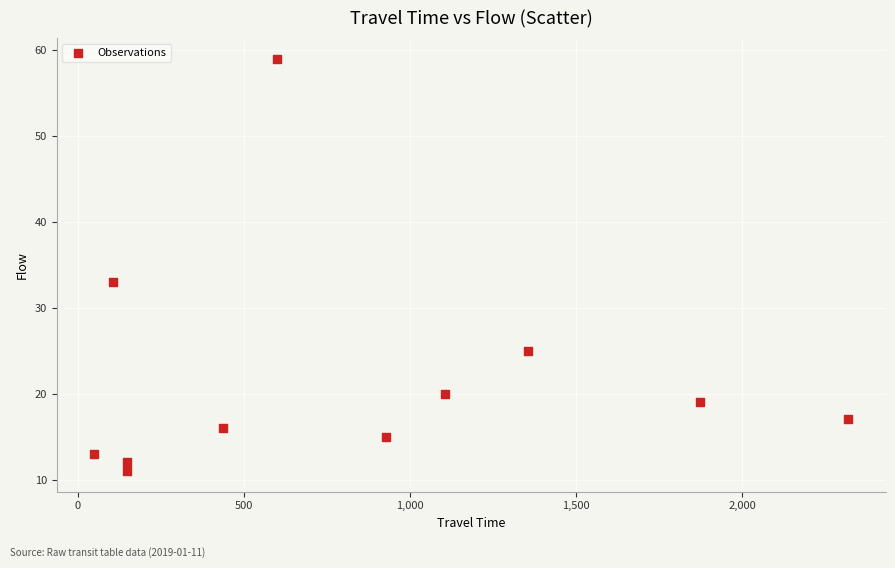

What Y value in the scatter plot is closest to 35?

33